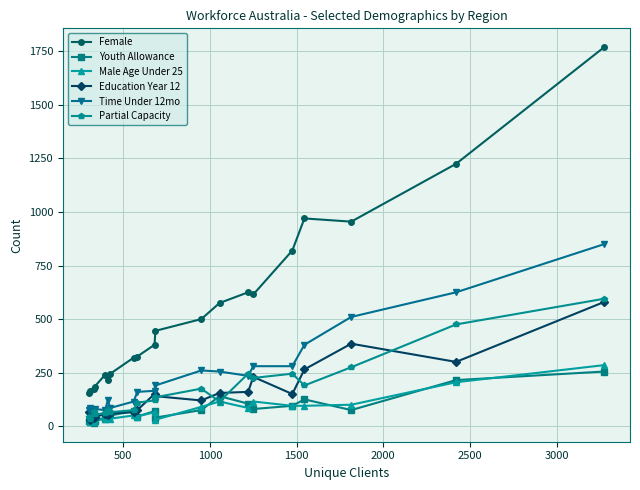

Which series has the widest spread of values?

Female